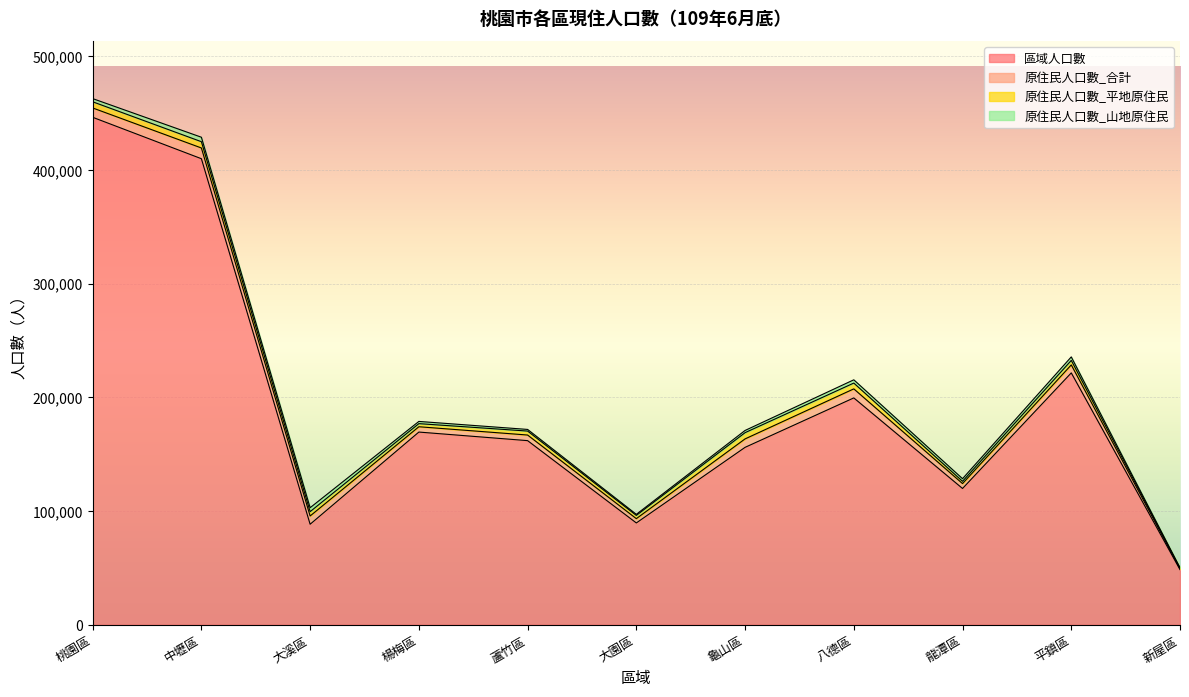

What is the label of the 2nd point from the right?

平鎮區